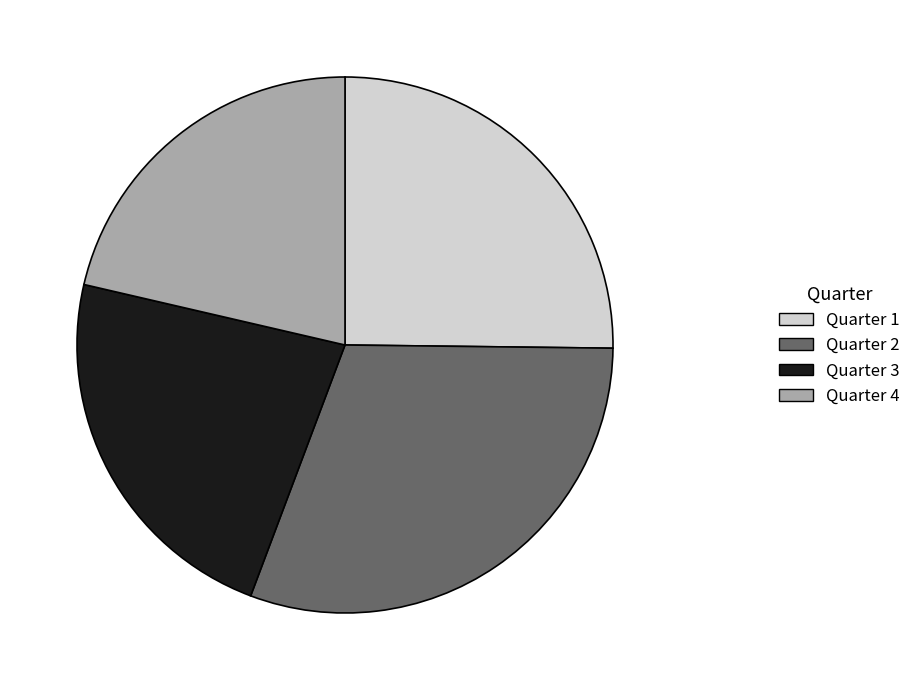

Does any single category account for the majority?

No